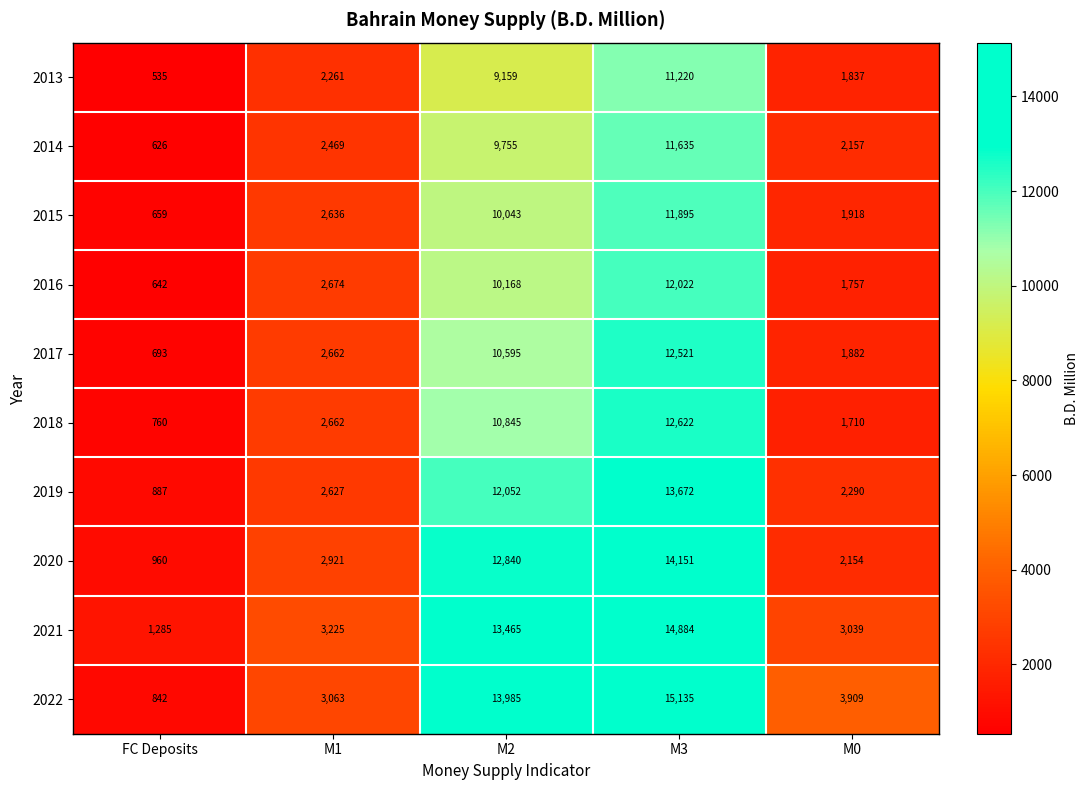

What is the average value of the 2017 series?

5671